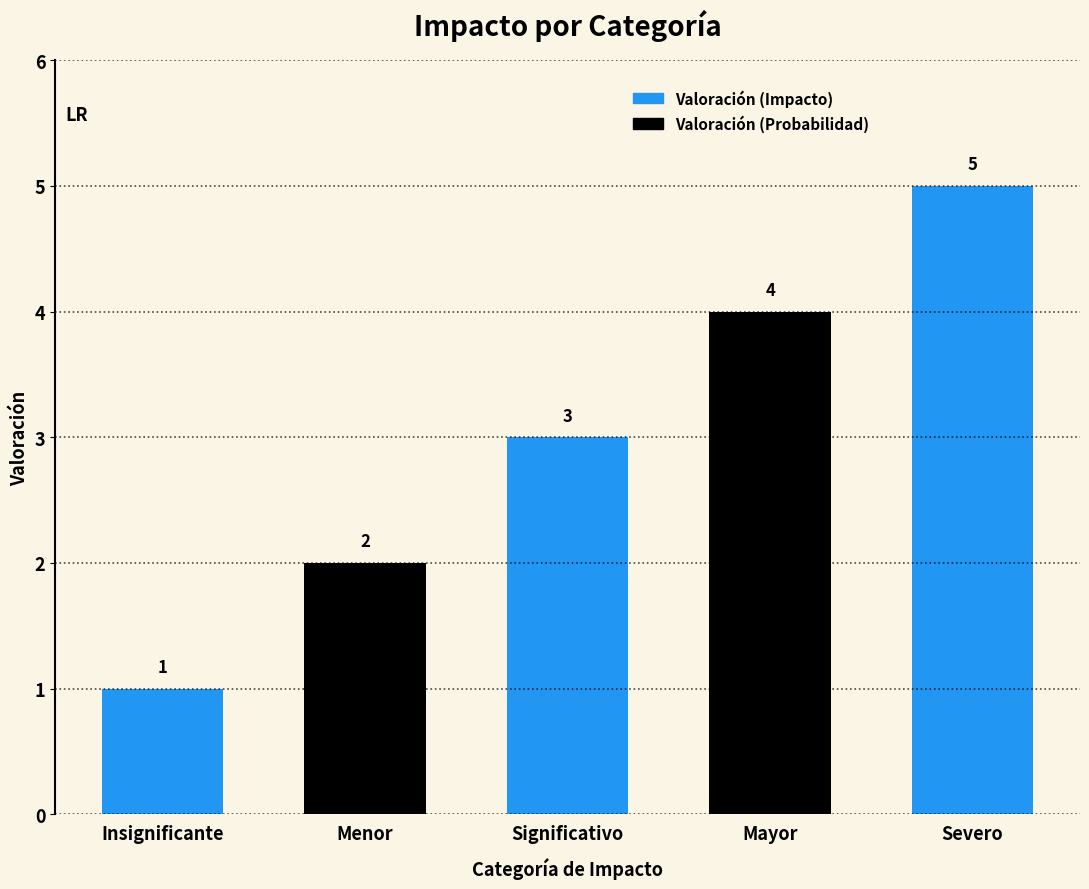

Are the bars grouped side by side (vs. stacked)?

No